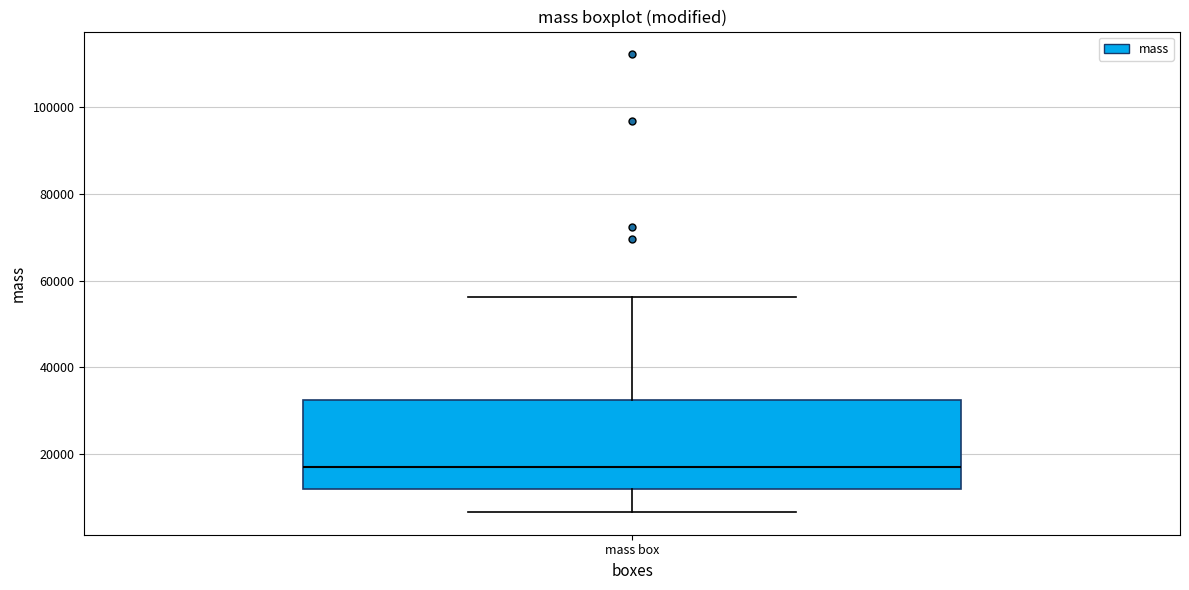

Transcribe this box plot: give where the median line is, the range the box spans, and where the two whiskers end, as read against the y-axis. The values are not printed on the chart, so give them approximately, as read against the axis.

median 18000, box 12000 to 32000, whiskers 6000 to 56000